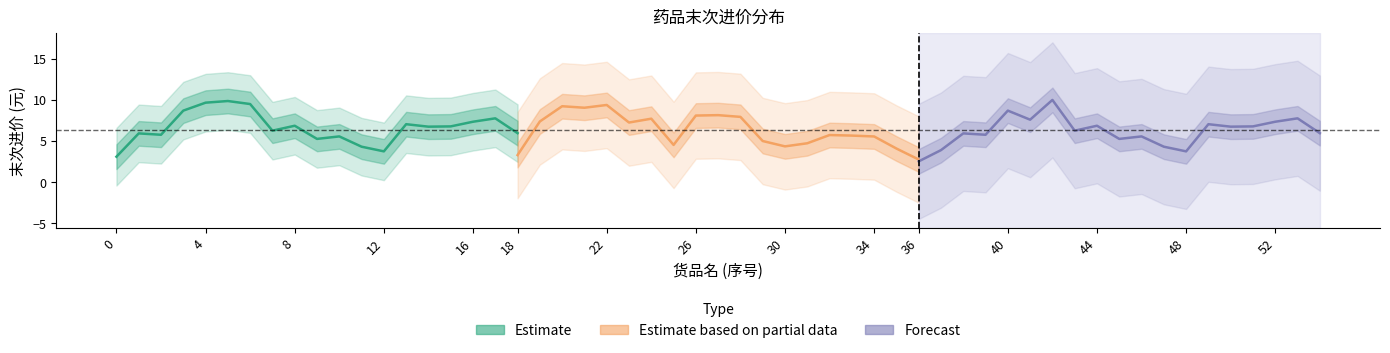

What is the sum of all Forecast values?

117.5